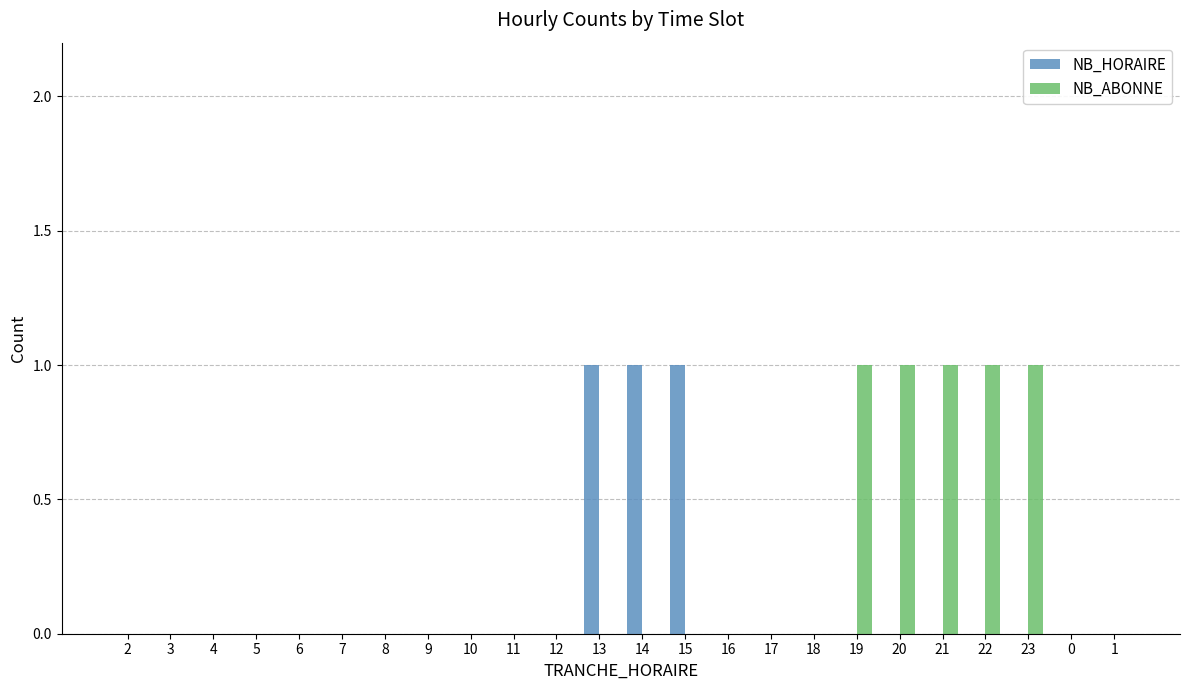

Is it true that NB_ABONNE equals 0 at 9?

True